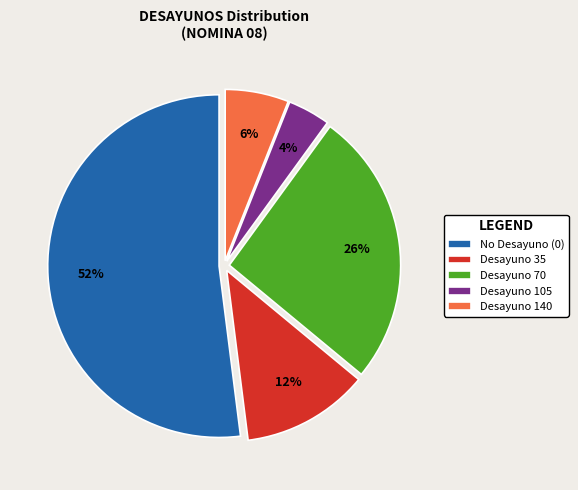

Is the sum of Desayuno 140 and Desayuno 70 greater than half?

No